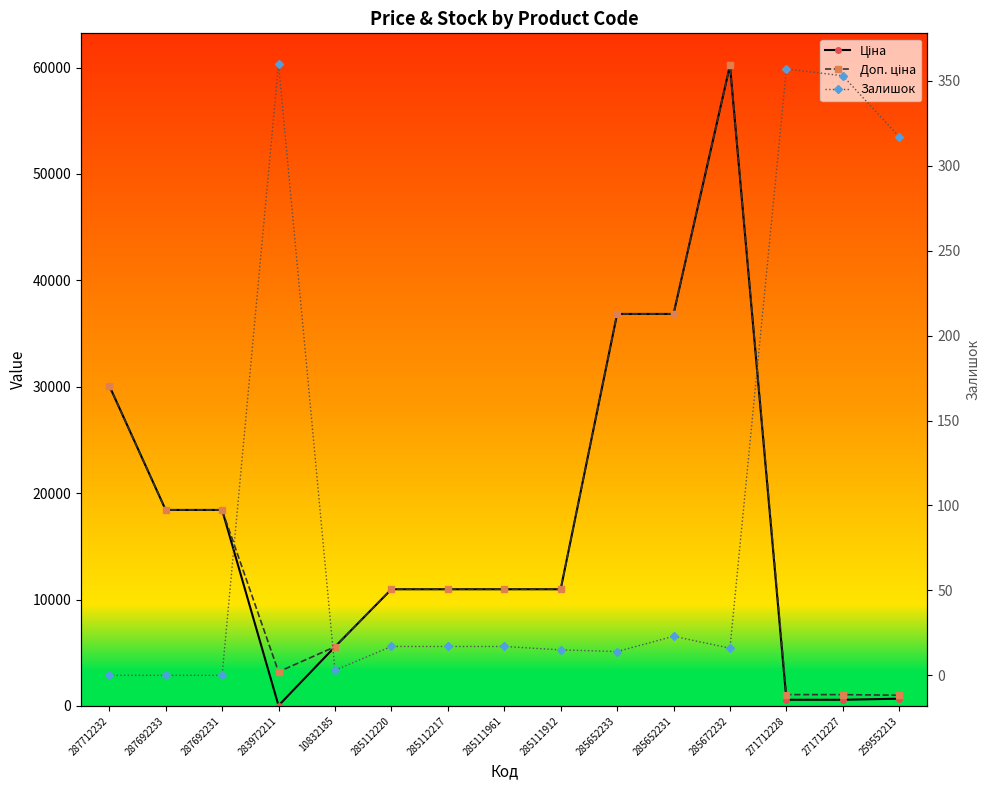

How many data points does each series have?

15